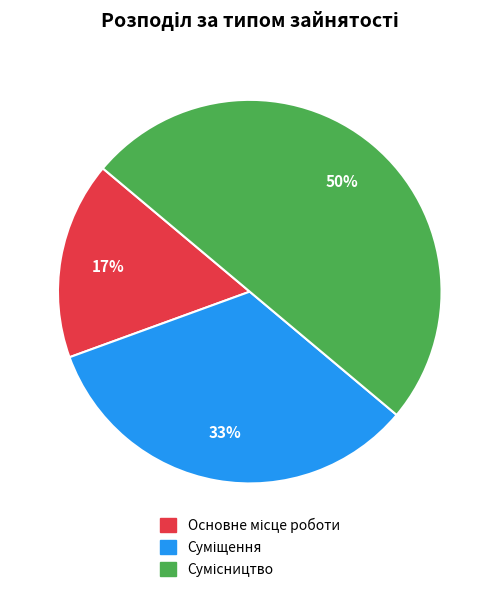

To the nearest percent, what is the average slice percentage?

33%